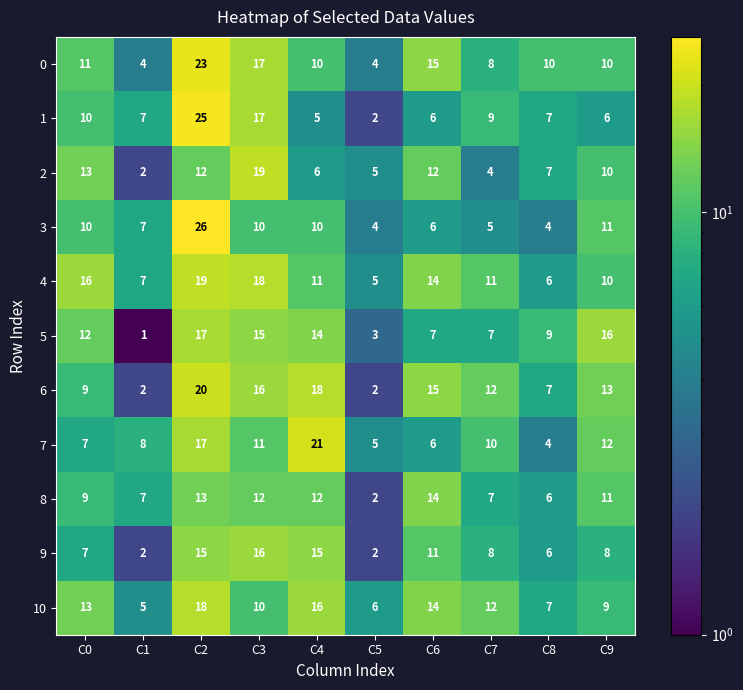

True or false: 8 has a value of 2 at C1.

False